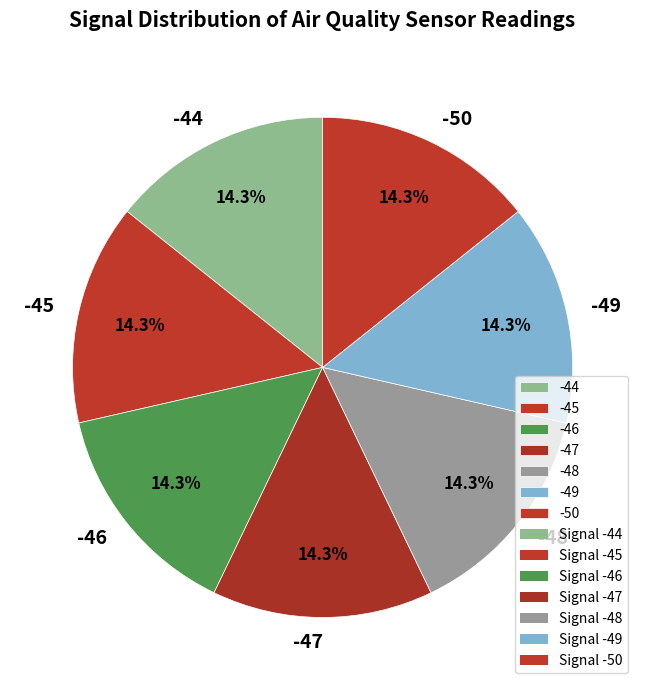

Is the sum of -44 and -48 greater than half?

No